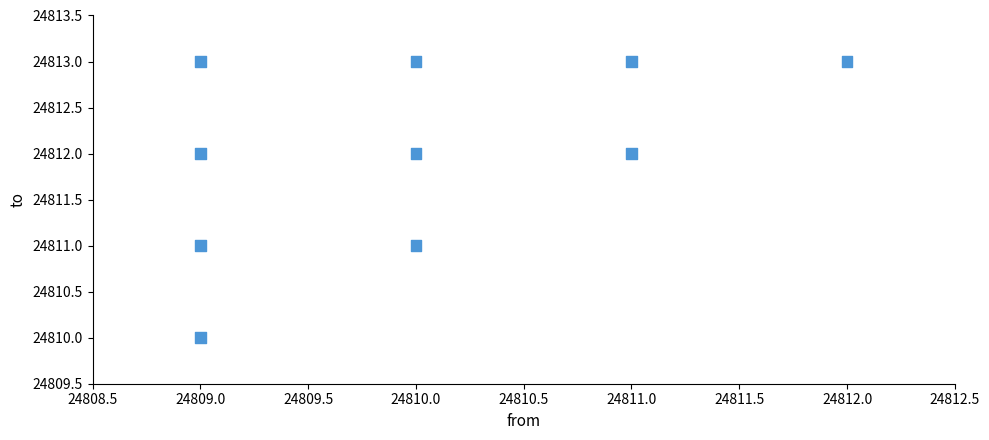

What is the range of X values (max minus min)?

3